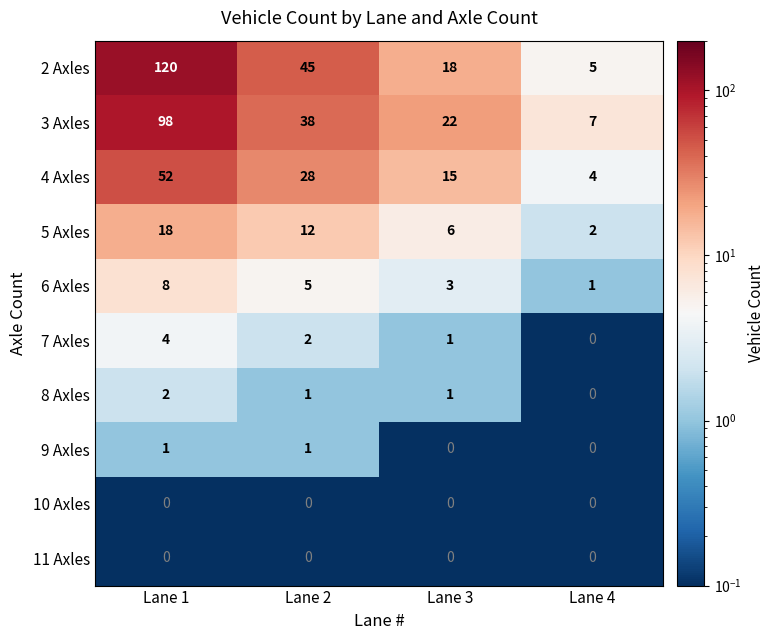

Which series has the largest total across all categories?

2 Axles